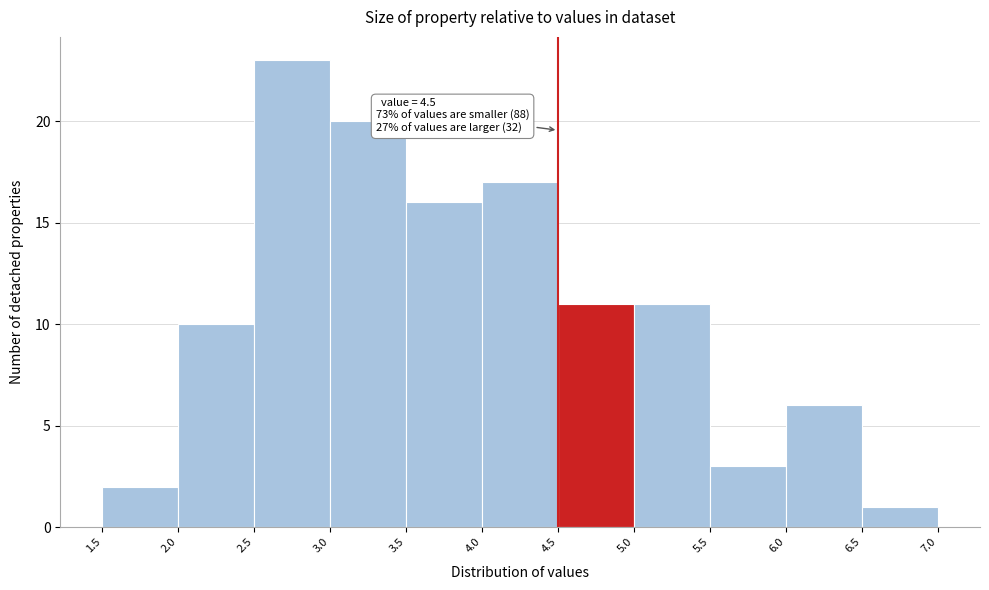

Over which range of the x-axis is the bar tallest?

2.5 to 3.0